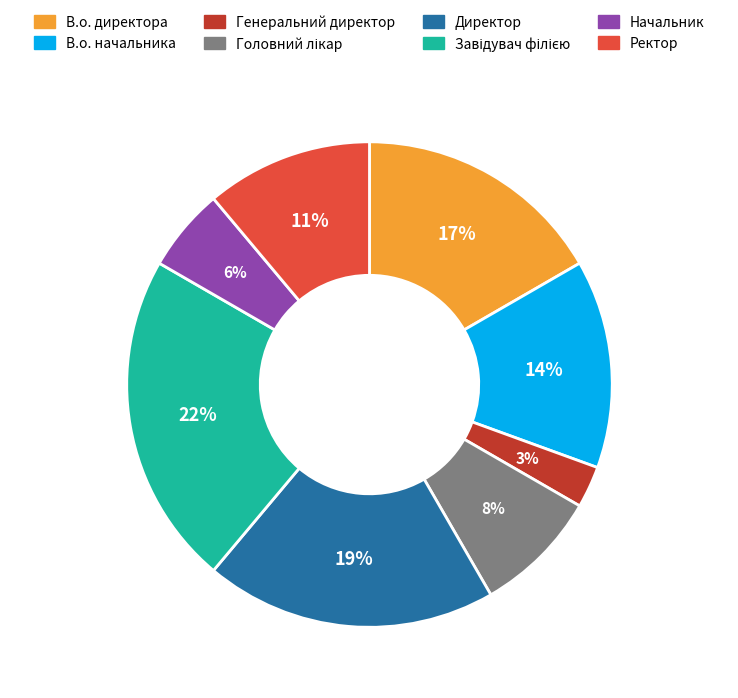

Is it true that В.о. директора is 17% of the pie?

True